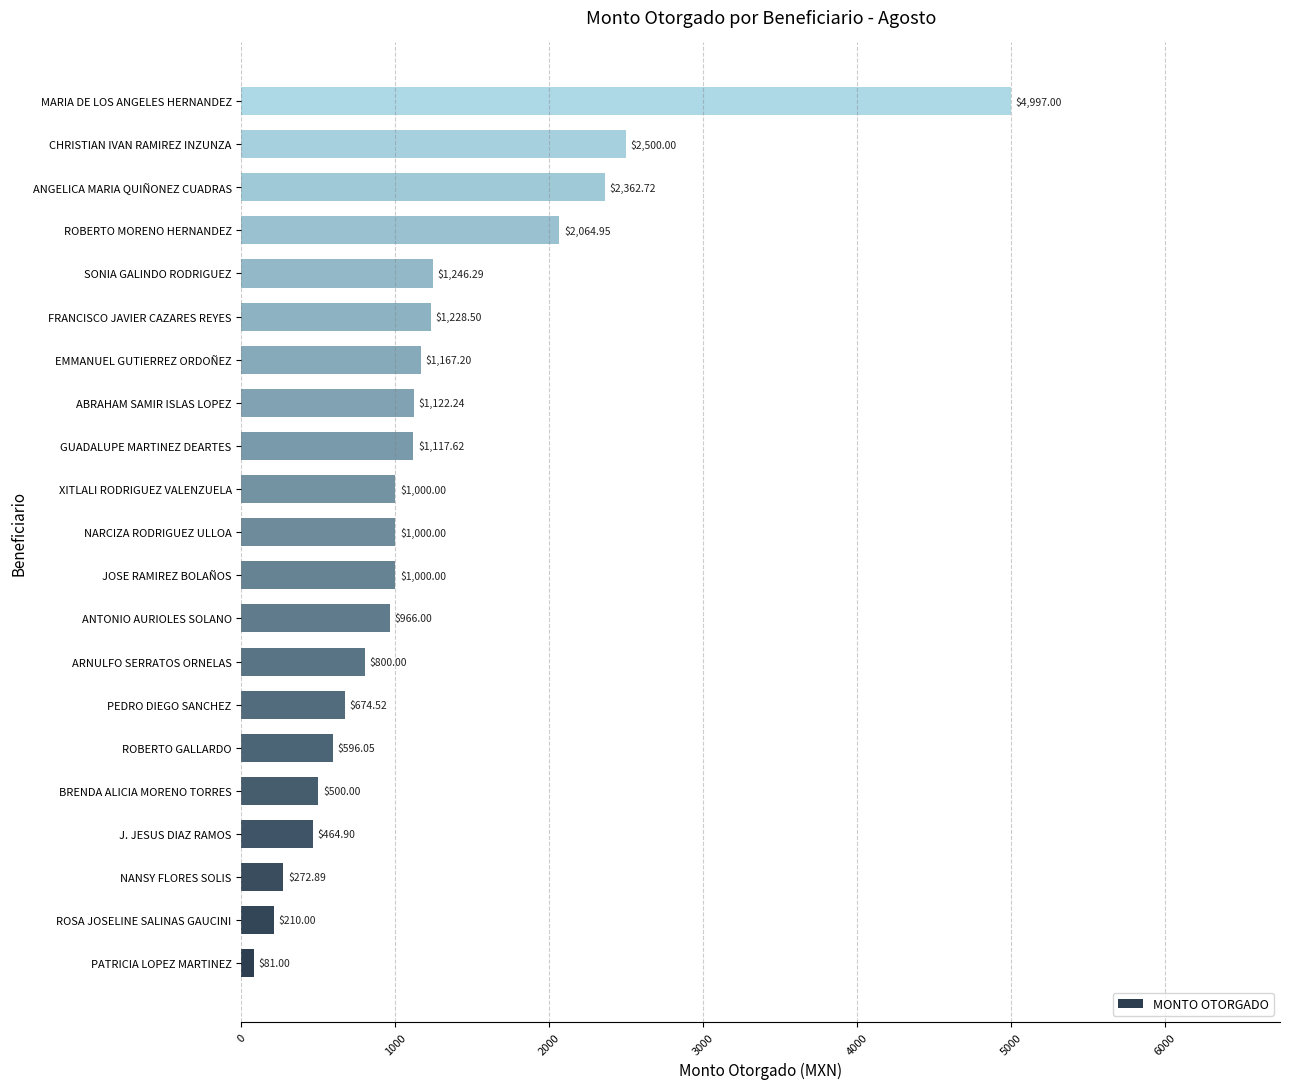

Between PEDRO DIEGO SANCHEZ and CHRISTIAN IVAN RAMIREZ INZUNZA, which is larger?

CHRISTIAN IVAN RAMIREZ INZUNZA